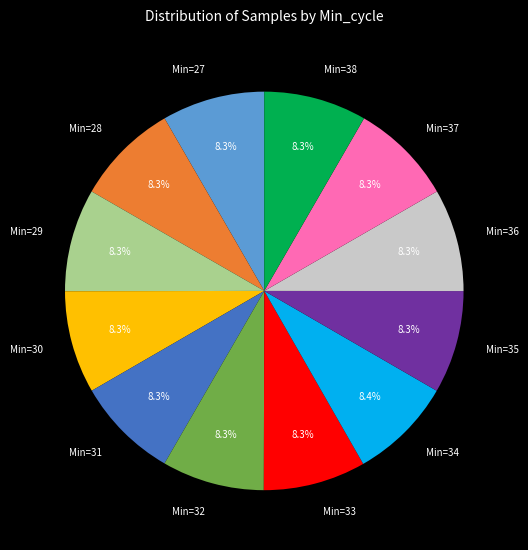

Count the number of slices in the pie.

12